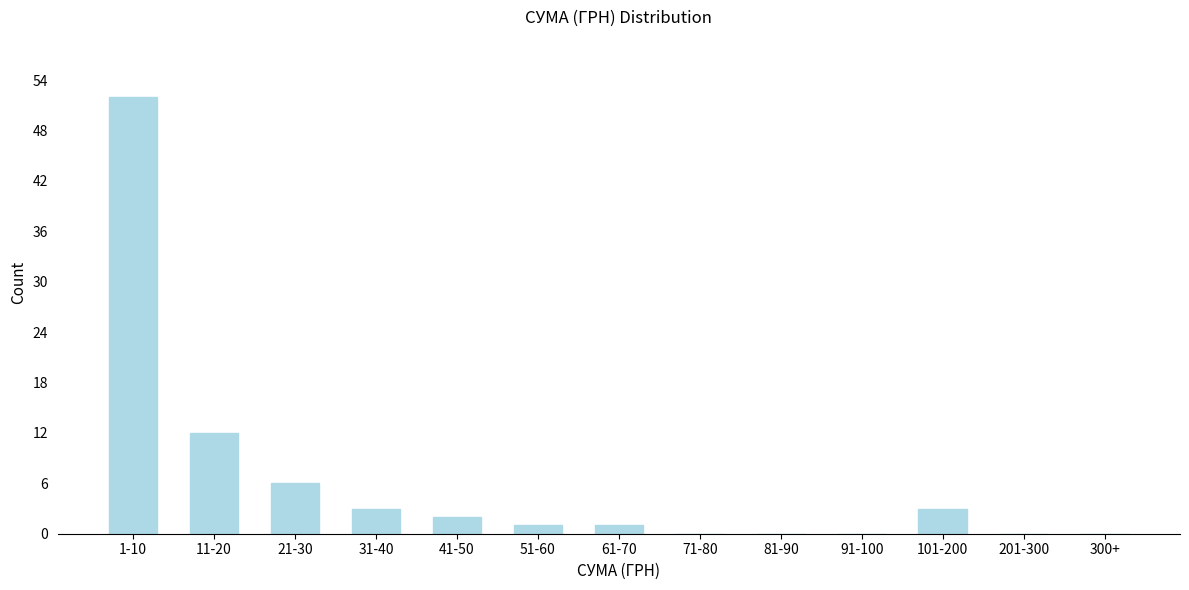

Reading left to right, extract all data points from this chart.

1-10=52	11-20=12	21-30=6	31-40=3	41-50=2	51-60=1	61-70=1	71-80=0	81-90=0	91-100=0	101-200=3	201-300=0	300+=0